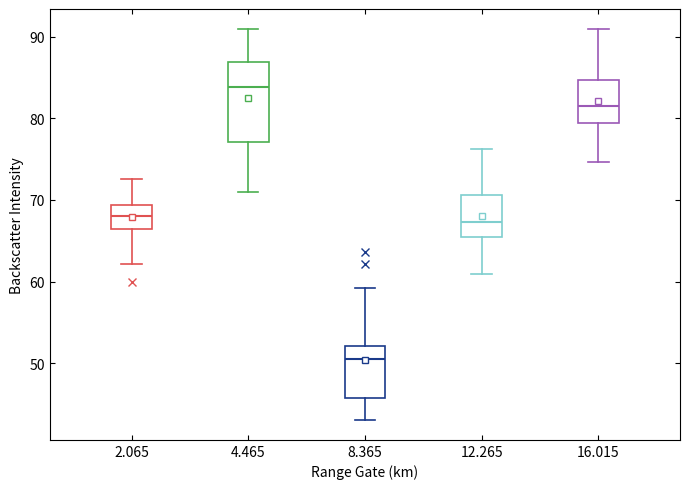

Where does the upper whisker of the box at x = 8.365 end on the y-axis? The values are not printed on the chart, so give them approximately, as read against the axis.

59